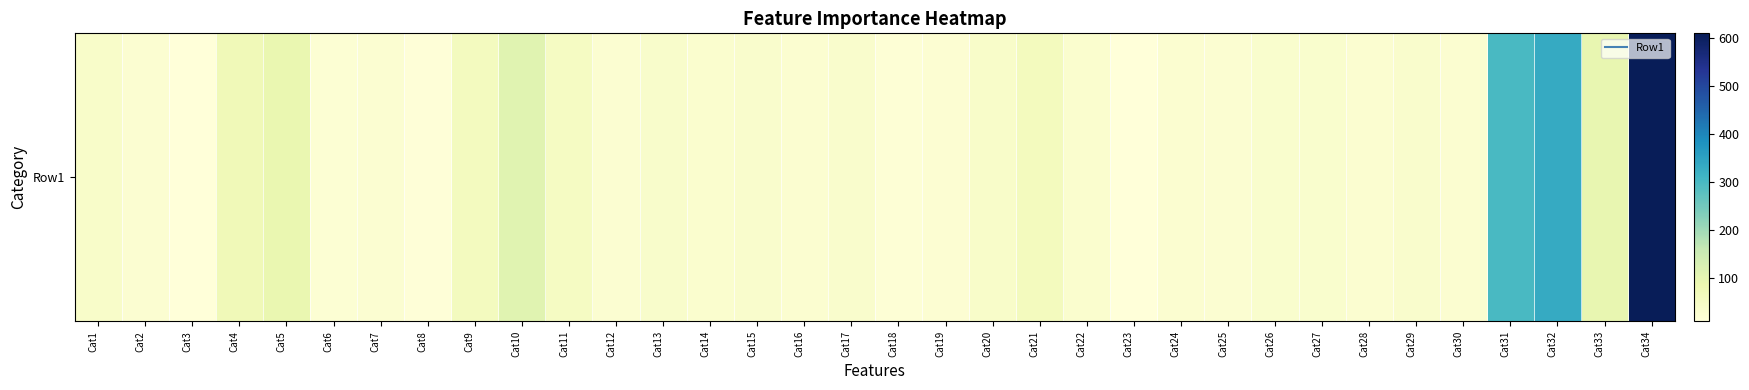

What is the approximate value at Cat34?

609.5